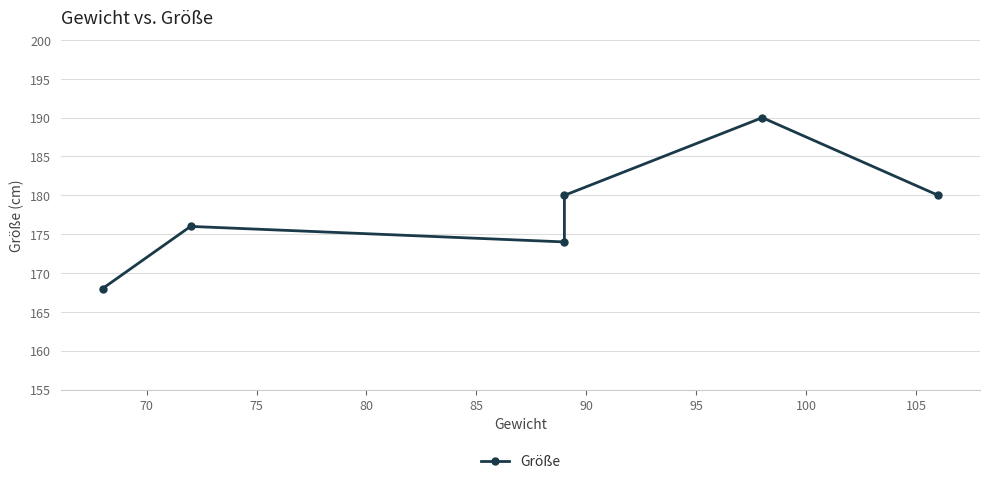

How many distinct data groups are displayed?

1